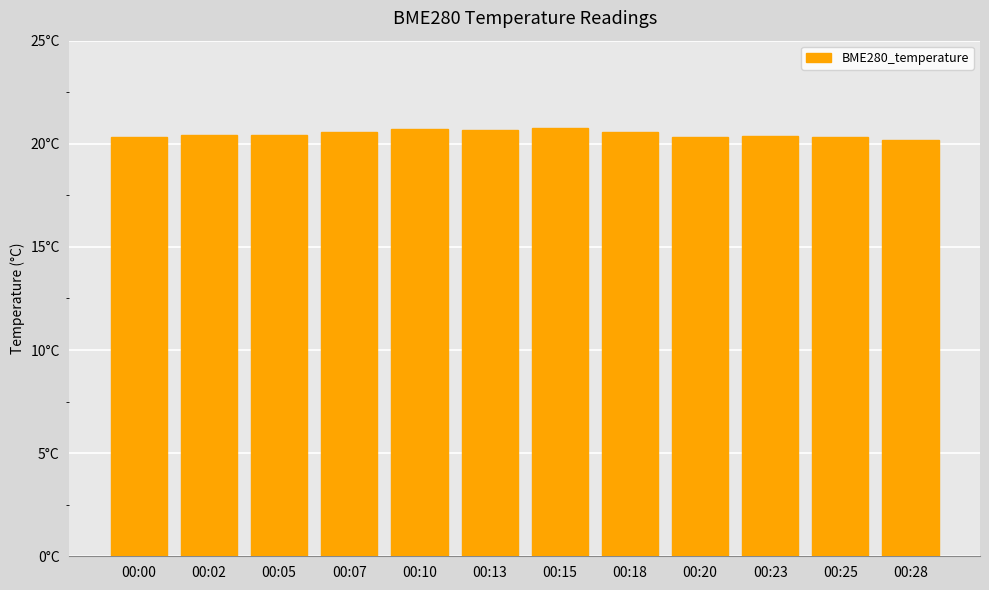

Does the chart contain any negative values?

No